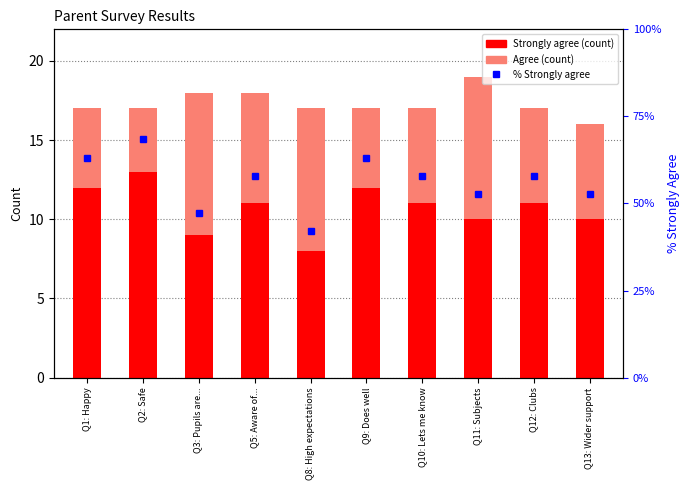

Rank the series by their maximum value, from lowest to highest.

Agree, Strongly agree, % Strongly agree